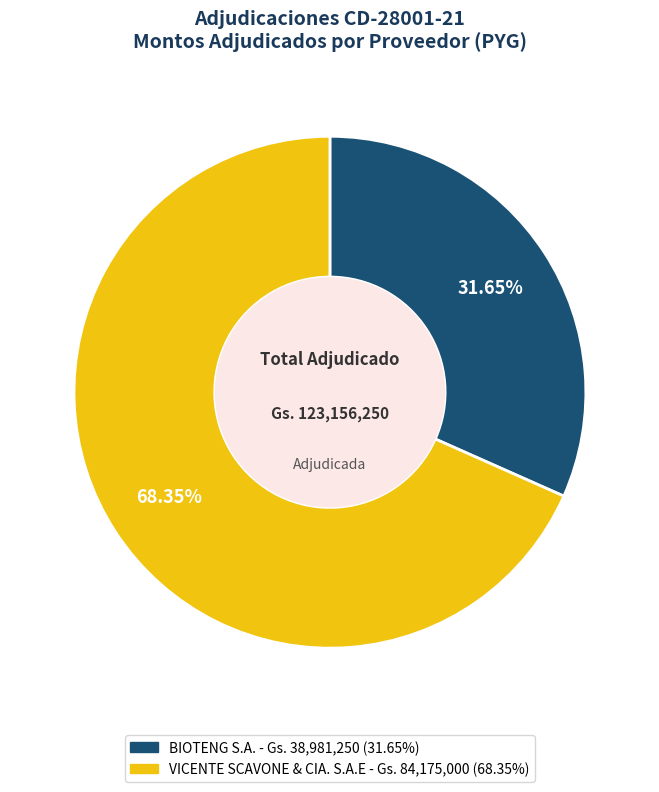

The VICENTE SCAVONE & CIA. S.A.E slice represents 68% of the pie. True or false?

True